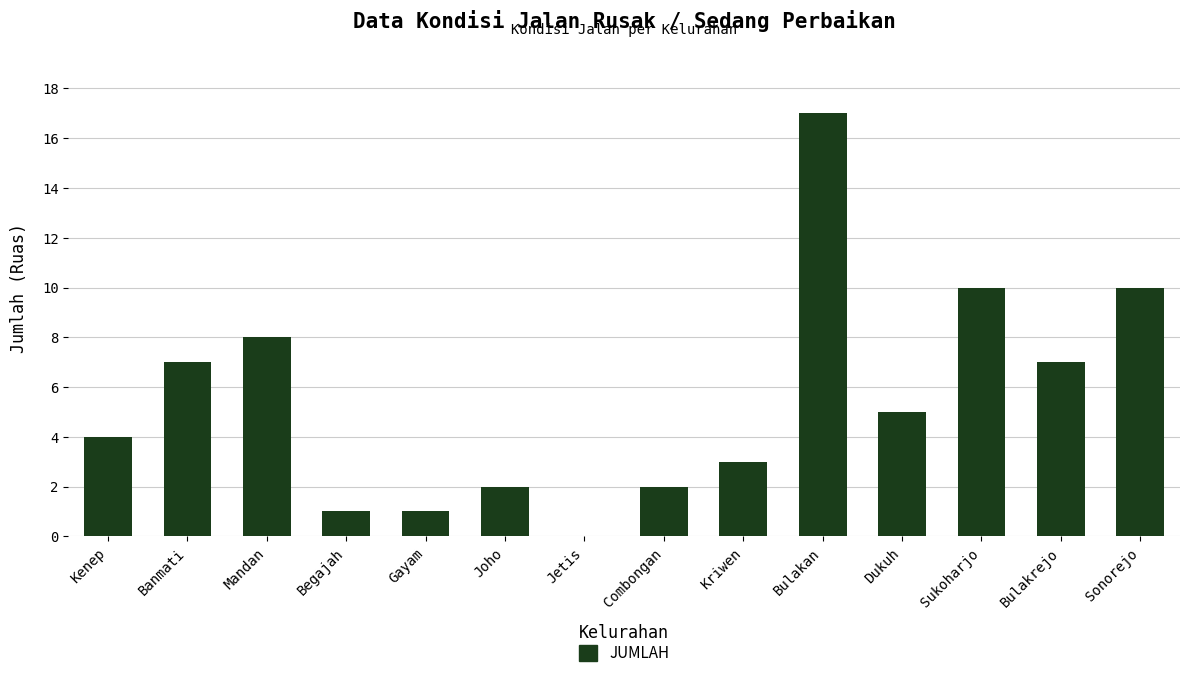

Reading right to left, what are all the values shown in this chart?

10	7	10	5	17	3	2	0	2	1	1	8	7	4